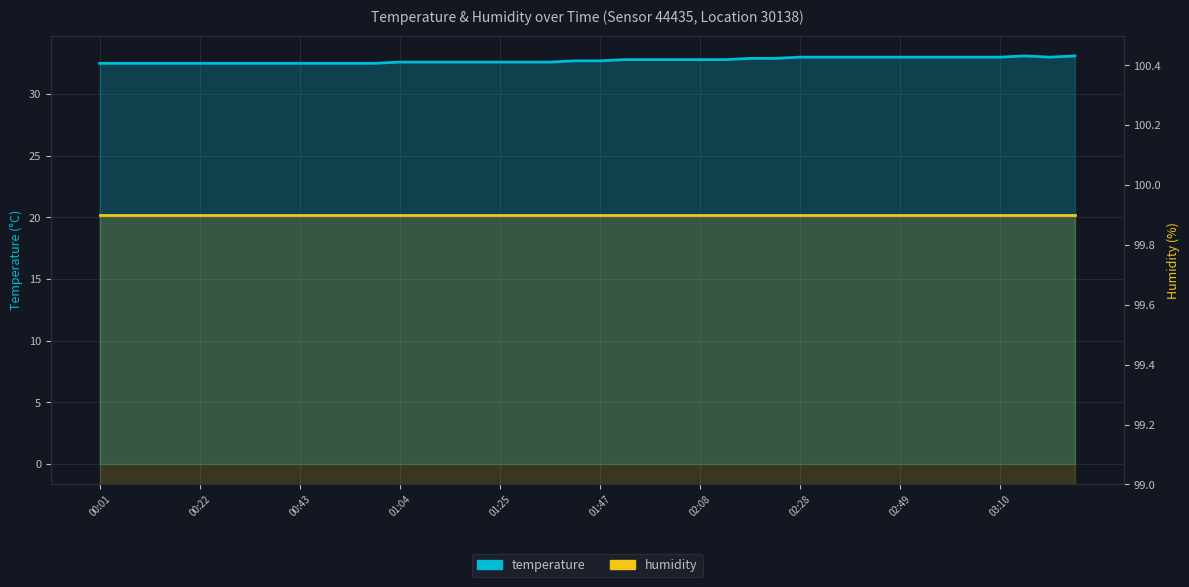

How many interior local peaks (higher than both neighbors) does the data have?

1